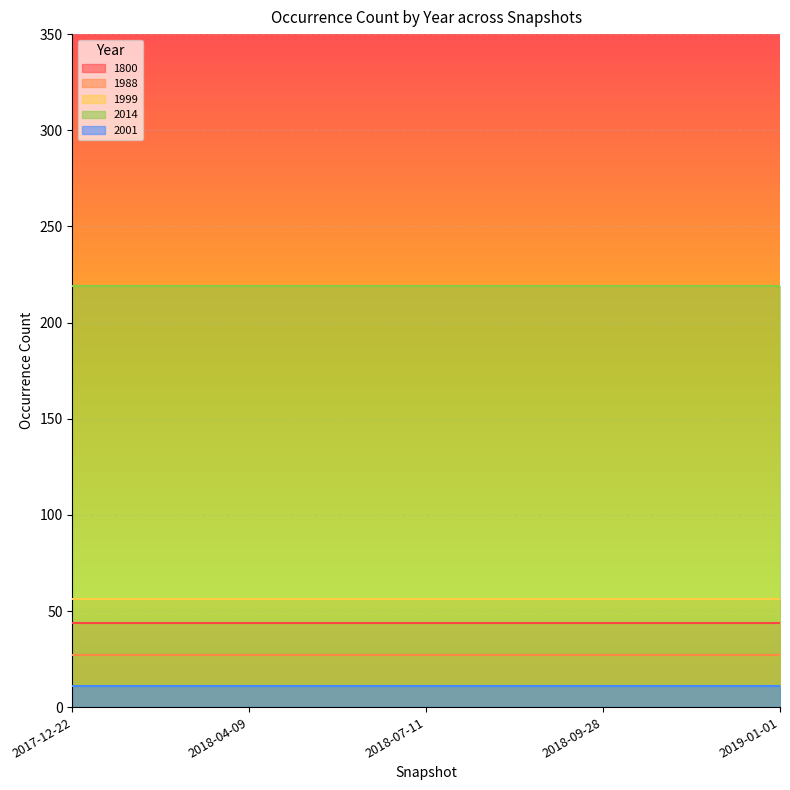

How many lines are shown in the chart?

5